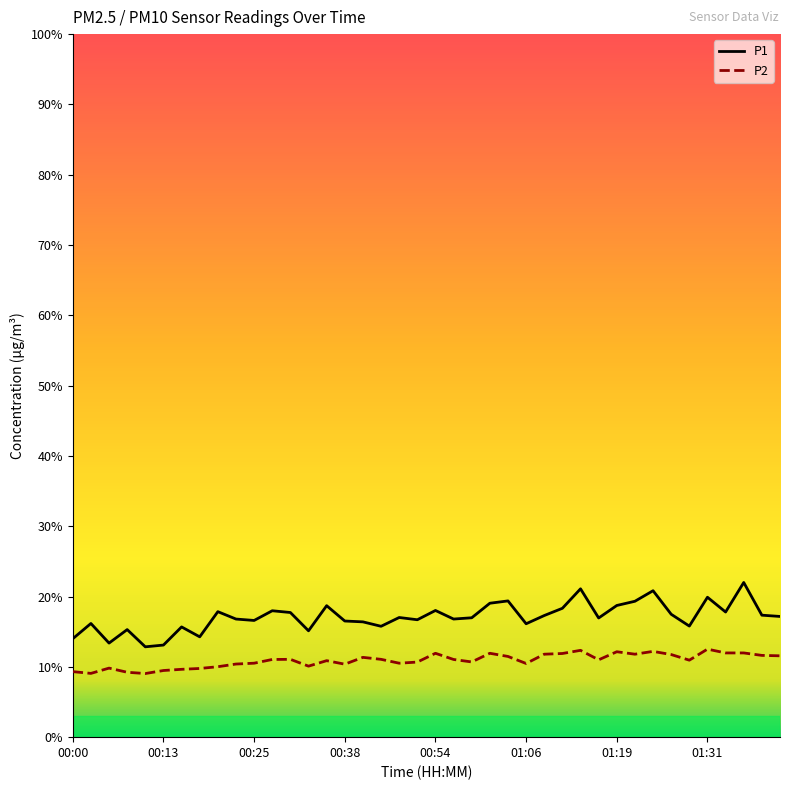

Rank the series by their average value, from highest to lowest.

P1, P2